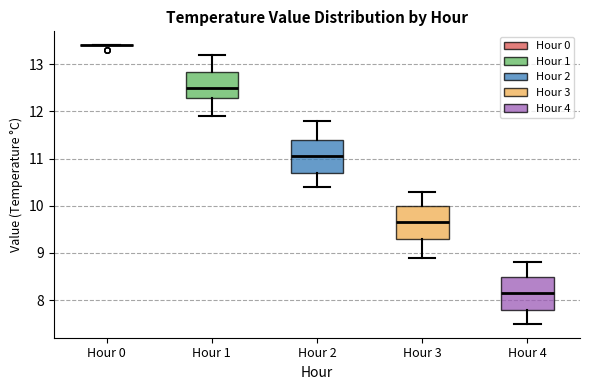

Reading left to right, transcribe this box plot: for each box, give where its median line is, the range the box spans, and where its two whiskers end, as read against the y-axis. The values are not printed on the chart, so give them approximately, as read against the axis.

Hour 0: box collapsed to a line at 13.4, whiskers 13.4 to 13.4
Hour 1: median 12.5, box 12.3 to 12.8, whiskers 11.9 to 13.2
Hour 2: median 11.1, box 10.7 to 11.4, whiskers 10.4 to 11.8
Hour 3: median 9.7, box 9.3 to 10.0, whiskers 8.9 to 10.3
Hour 4: median 8.2, box 7.8 to 8.5, whiskers 7.5 to 8.8